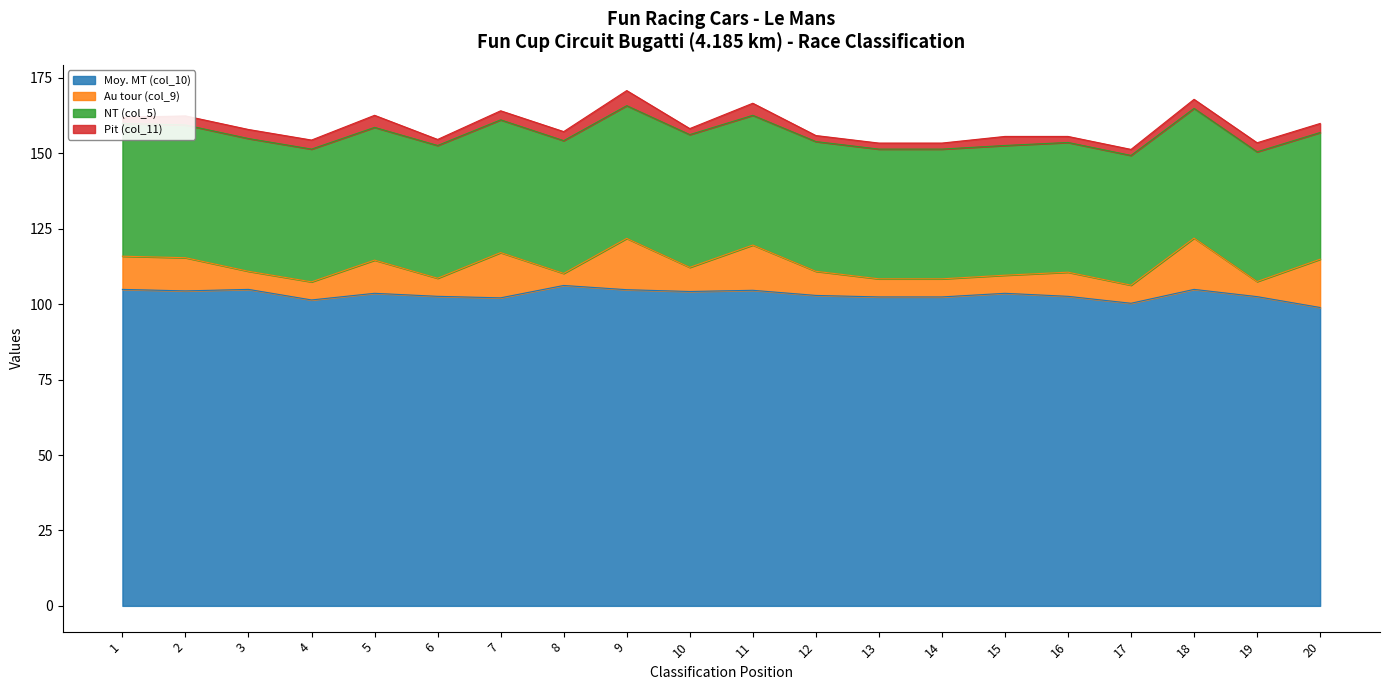

What is the difference between the Au tour (col_9) values at 7 and 16?

7.0